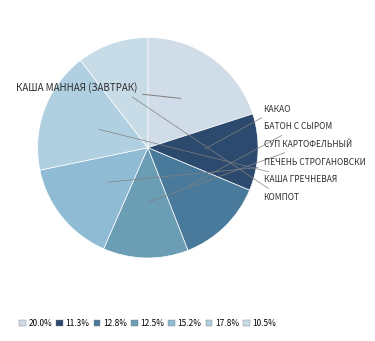

How many slices are in this pie chart?

7